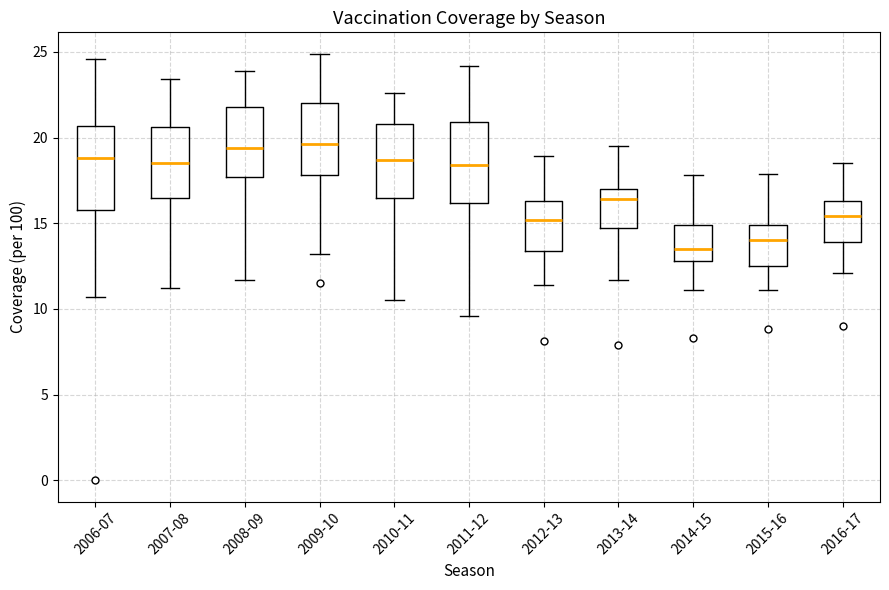

Reading left to right, transcribe this box plot: for each box, give where its median line is, the range the box spans, and where its two whiskers end, as read against the y-axis. The values are not printed on the chart, so give them approximately, as read against the axis.

2006-07: median 19.0, box 16.0 to 20.5, whiskers 10.5 to 24.5
2007-08: median 18.5, box 16.5 to 20.5, whiskers 11.0 to 23.5
2008-09: median 19.5, box 17.5 to 22.0, whiskers 11.5 to 24.0
2009-10: median 19.5, box 18.0 to 22.0, whiskers 13.0 to 25.0
2010-11: median 18.5, box 16.5 to 21.0, whiskers 10.5 to 22.5
2011-12: median 18.5, box 16.0 to 21.0, whiskers 9.5 to 24.0
2012-13: median 15.0, box 13.5 to 16.5, whiskers 11.5 to 19.0
2013-14: median 16.5, box 14.5 to 17.0, whiskers 11.5 to 19.5
2014-15: median 13.5, box 13.0 to 15.0, whiskers 11.0 to 18.0
2015-16: median 14.0, box 12.5 to 15.0, whiskers 11.0 to 18.0
2016-17: median 15.5, box 14.0 to 16.5, whiskers 12.0 to 18.5